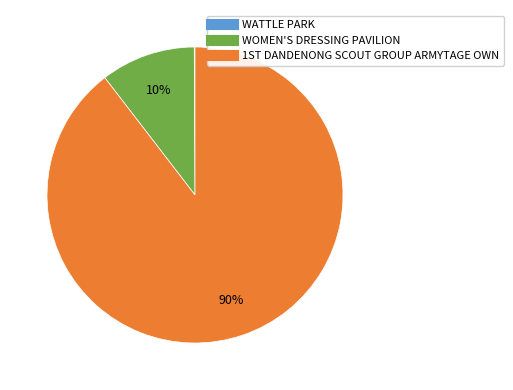

Which slice is the largest?

1ST DANDENONG SCOUT GROUP ARMYTAGE OWN